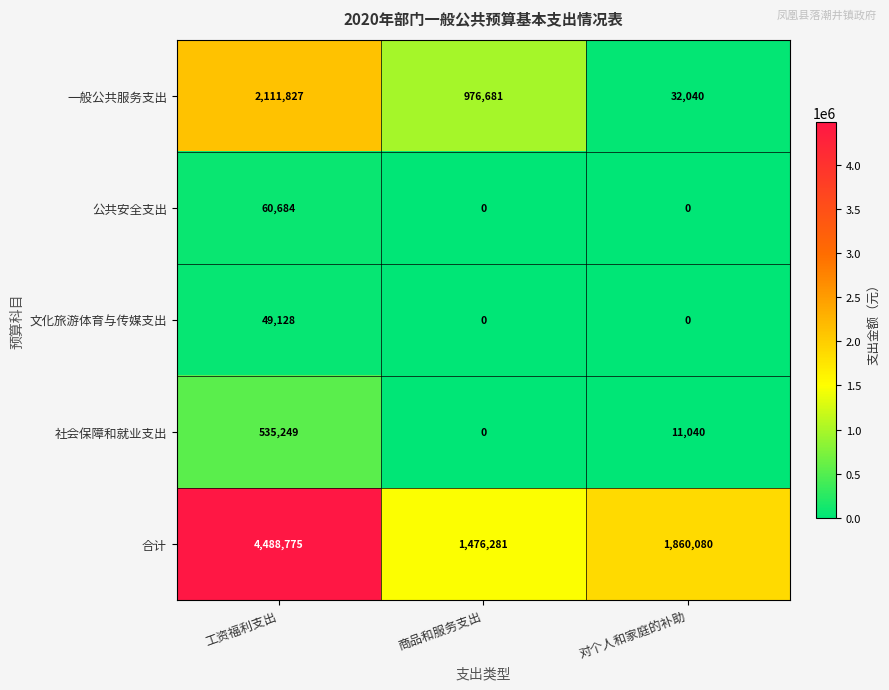

At which label does 合计 first exceed 1860080?

工资福利支出